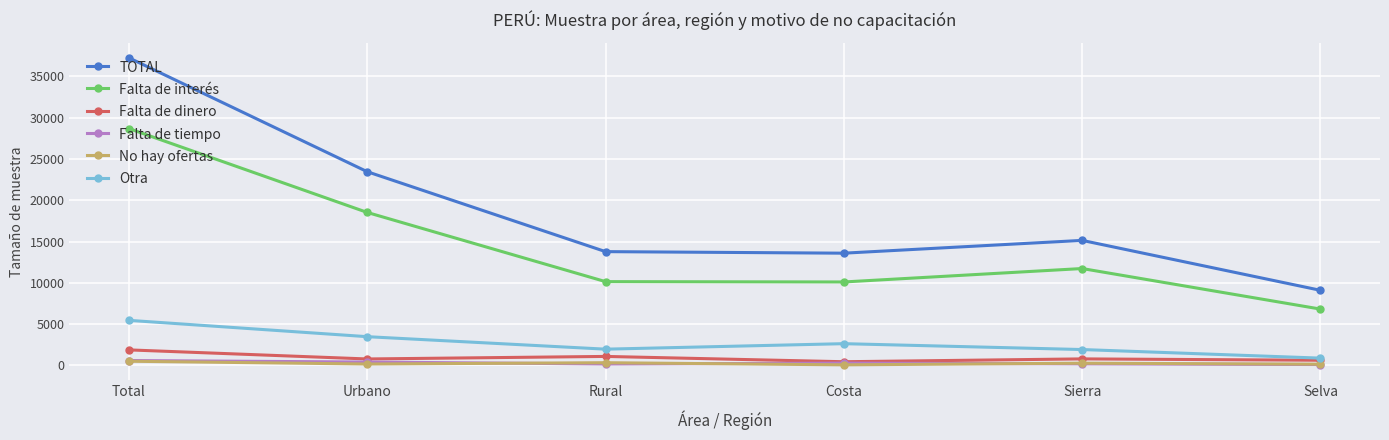

What is the difference between the No hay ofertas values at Sierra and Selva?

120